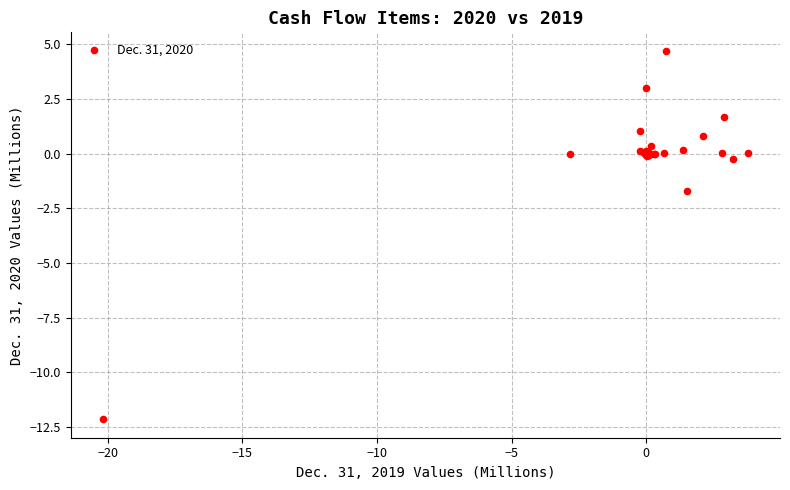

What Y value in the scatter plot is closest to -3?

-1.7